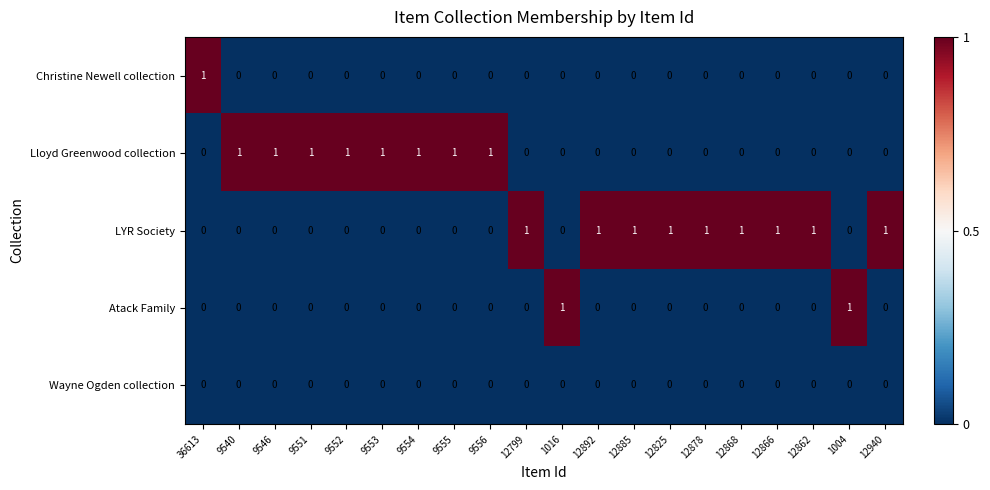

The value of Atack Family at 9540 is 1. True or false?

False